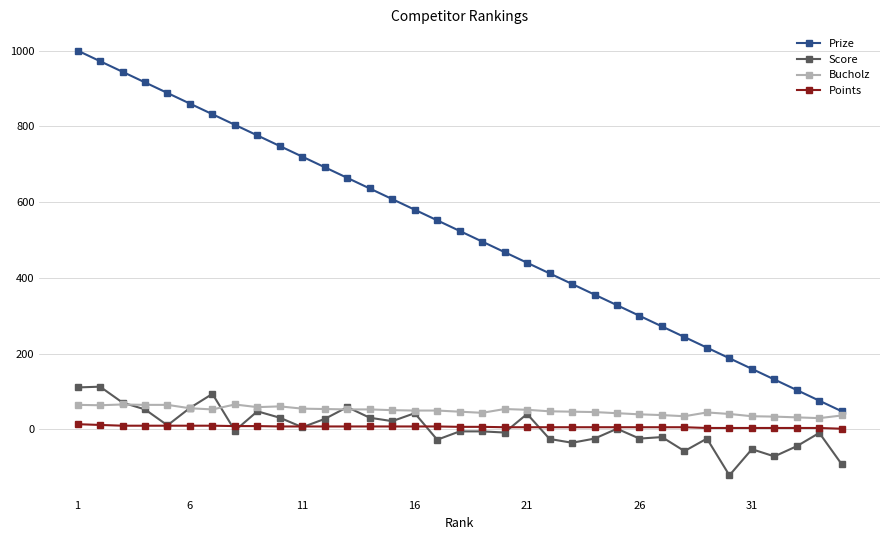

What is the value of the Points point at the 21st from the left?

6